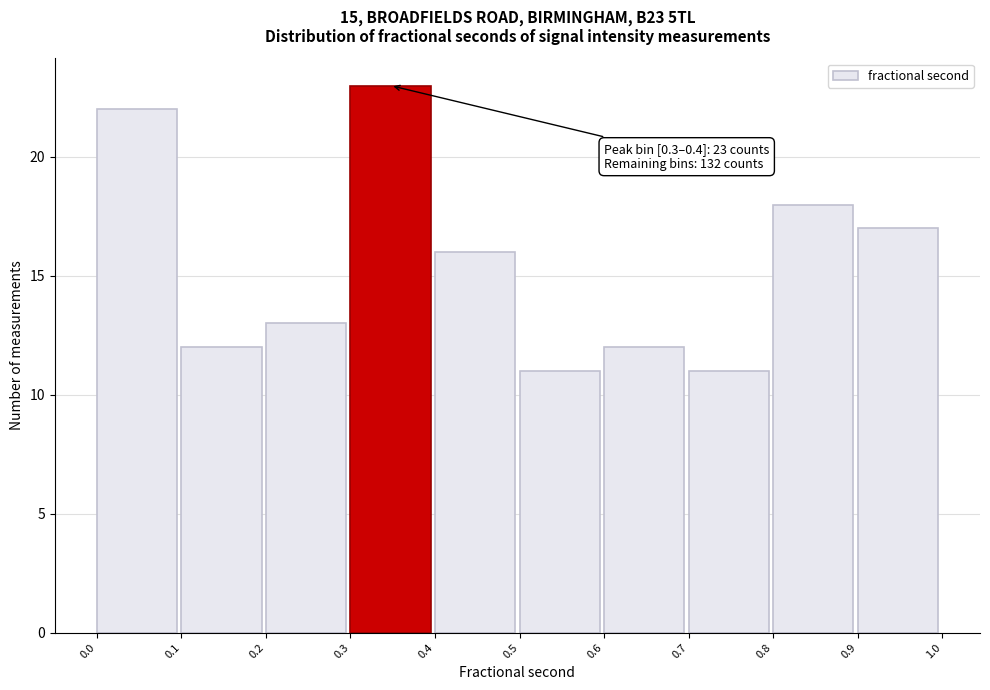

Which range on the x-axis has the tallest bar?

0.3 to 0.4